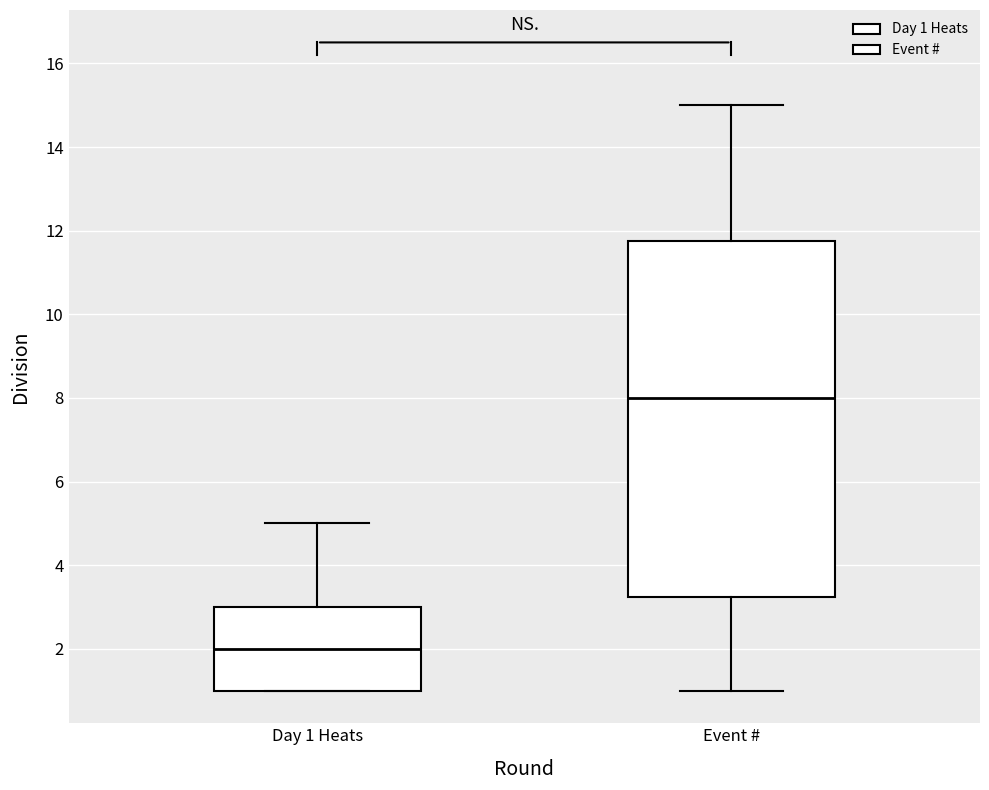

Where is the lower edge of the box for Event # on the y-axis? The values are not printed on the chart, so give them approximately, as read against the axis.

3.2